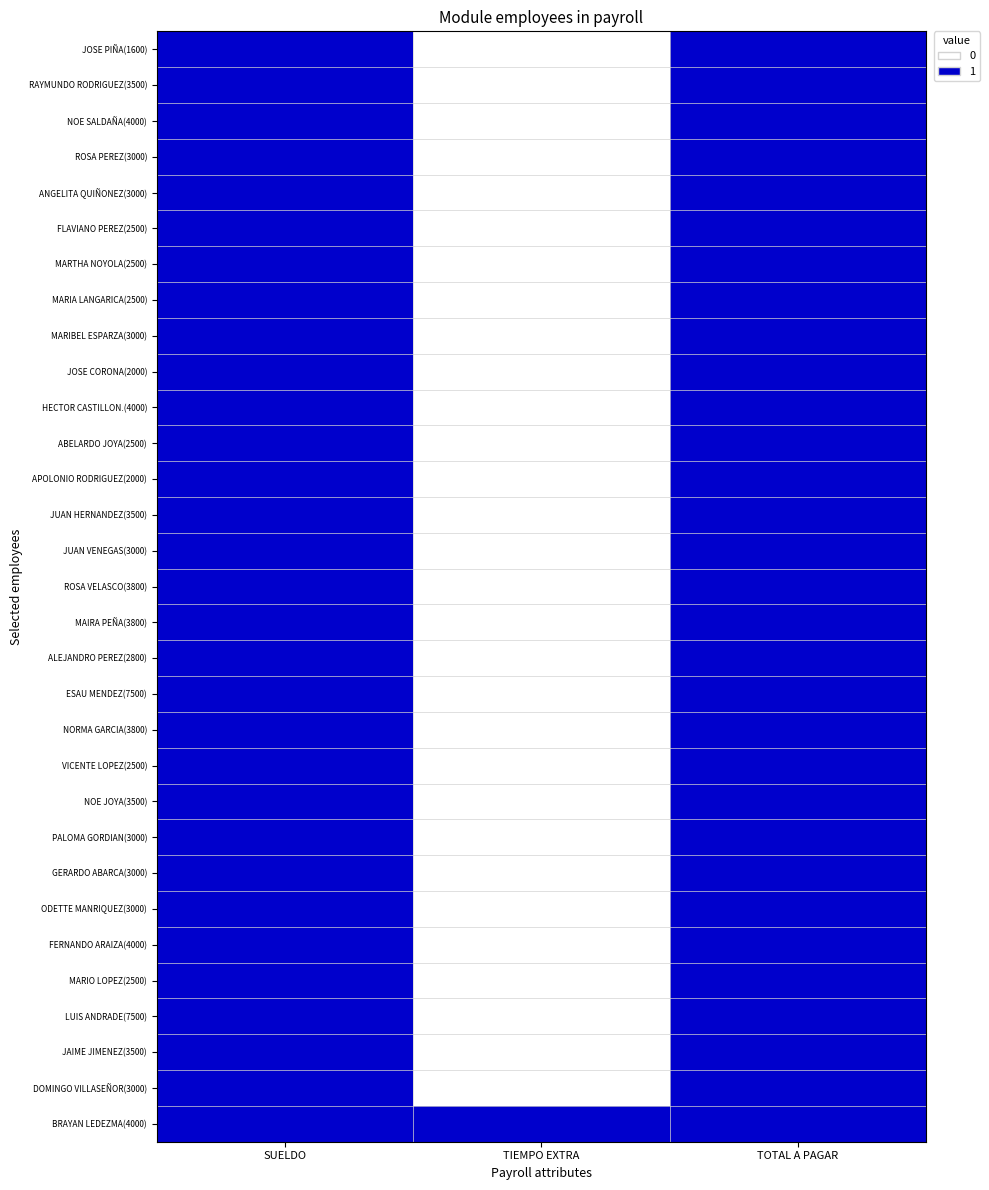

At SUELDO, list the series in order from smallest to largest.

JOSE PIÑA(1600), RAYMUNDO RODRIGUEZ(3500), NOE SALDAÑA(4000), ROSA PEREZ(3000), ANGELITA QUIÑONEZ(3000), FLAVIANO PEREZ(2500), MARTHA NOYOLA(2500), MARIA LANGARICA(2500), MARIBEL ESPARZA(3000), JOSE CORONA(2000), HECTOR CASTILLON.(4000), ABELARDO JOYA(2500), APOLONIO RODRIGUEZ(2000), JUAN HERNANDEZ(3500), JUAN VENEGAS(3000), ROSA VELASCO(3800), MAIRA PEÑA(3800), ALEJANDRO PEREZ(2800), ESAU MENDEZ(7500), NORMA GARCIA(3800), VICENTE LOPEZ(2500), NOE JOYA(3500), PALOMA GORDIAN(3000), GERARDO ABARCA(3000), ODETTE MANRIQUEZ(3000), FERNANDO ARAIZA(4000), MARIO LOPEZ(2500), LUIS ANDRADE(7500), JAIME JIMENEZ(3500), DOMINGO VILLASEÑOR(3000), BRAYAN LEDEZMA(4000)